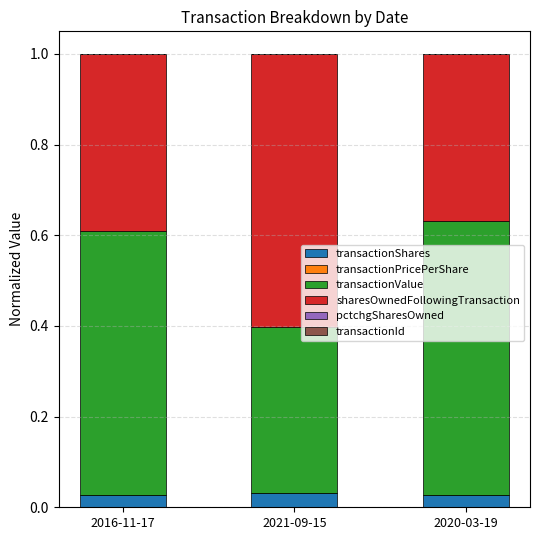

The value of transactionShares at 2020-03-19 is 0.0. True or false?

True